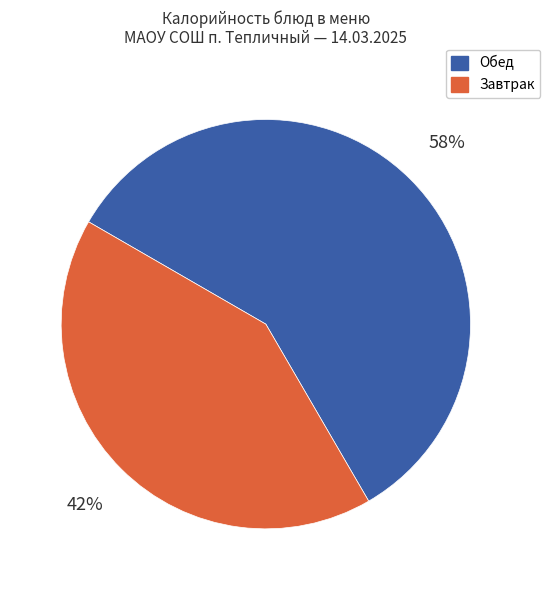

Does any single category account for the majority?

Yes